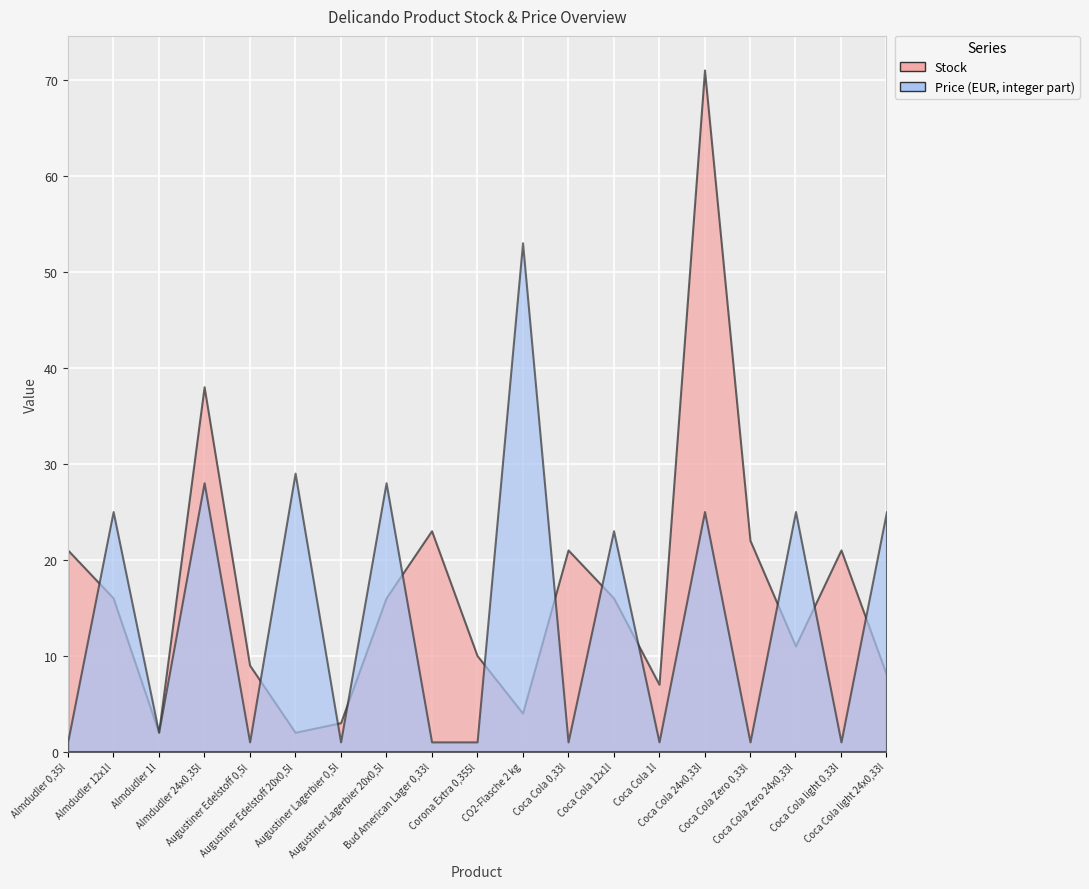

Reading left to right, transcribe all the data shown in this chart.

Stock: Almdudler 0,35l=21	Almdudler 12x1l=16	Almdudler 1l=2	Almdudler 24x0,35l=38	Augustiner Edelstoff 0,5l=9	Augustiner Edelstoff 20x0,5l=2	Augustiner Lagerbier 0,5l=3	Augustiner Lagerbier 20x0,5l=16	Bud American Lager 0,33l=23	Corona Extra 0,355l=10	CO2-Flasche 2 kg=4	Coca Cola 0,33l=21	Coca Cola 12x1l=16	Coca Cola 1l=7	Coca Cola 24x0,33l=71	Coca Cola Zero 0,33l=22	Coca Cola Zero 24x0,33l=11	Coca Cola light 0,33l=21	Coca Cola light 24x0,33l=8
Price: Almdudler 0,35l=1	Almdudler 12x1l=25	Almdudler 1l=2	Almdudler 24x0,35l=28	Augustiner Edelstoff 0,5l=1	Augustiner Edelstoff 20x0,5l=29	Augustiner Lagerbier 0,5l=1	Augustiner Lagerbier 20x0,5l=28	Bud American Lager 0,33l=1	Corona Extra 0,355l=1	CO2-Flasche 2 kg=53	Coca Cola 0,33l=1	Coca Cola 12x1l=23	Coca Cola 1l=1	Coca Cola 24x0,33l=25	Coca Cola Zero 0,33l=1	Coca Cola Zero 24x0,33l=25	Coca Cola light 0,33l=1	Coca Cola light 24x0,33l=25